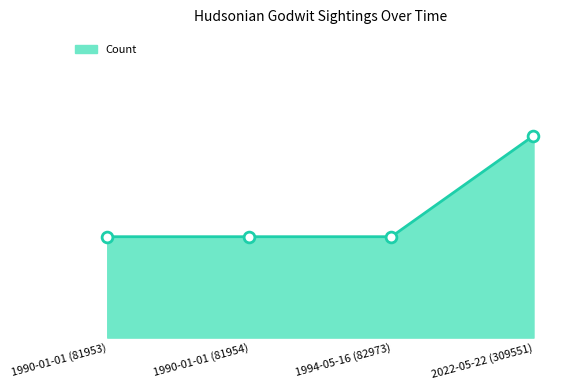

What is the ratio of the value at 2022-05-22 (309551) to the value at 1990-01-01 (81953)?

2.0